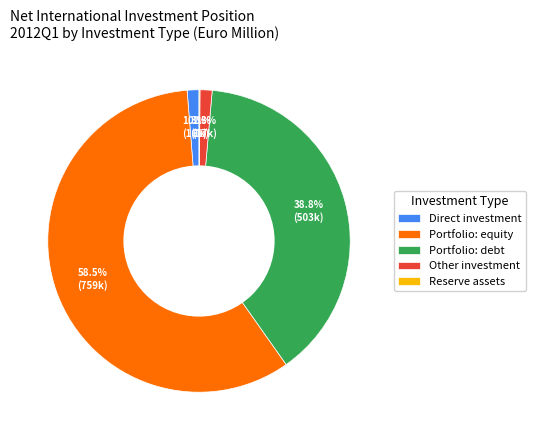

What is the majority slice?

Portfolio: equity